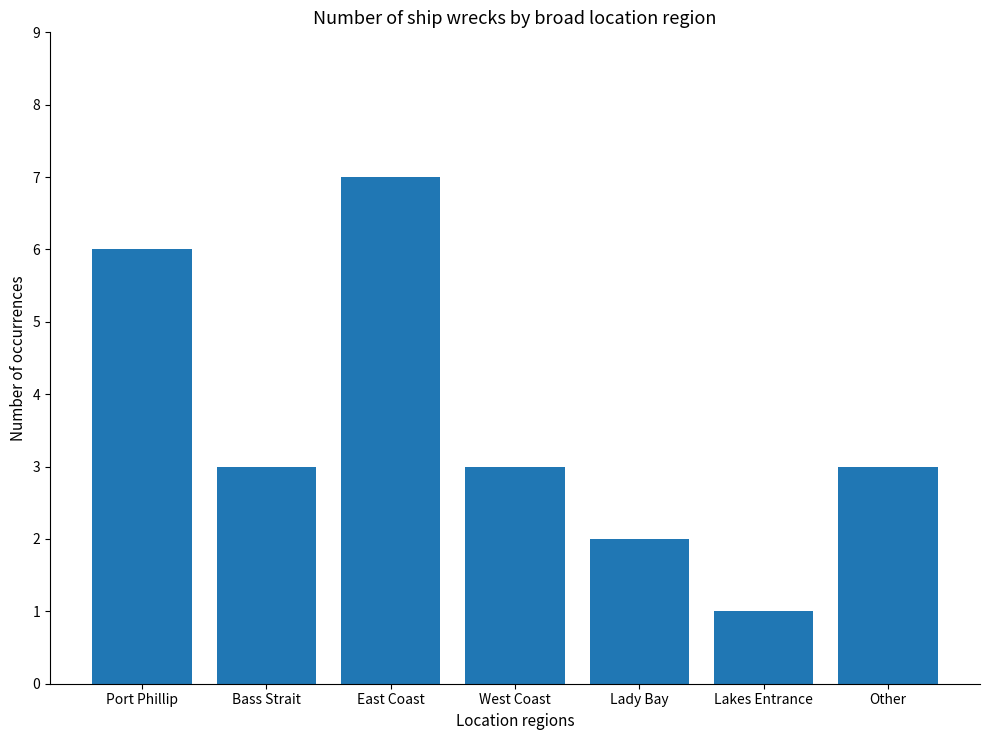

What is the approximate value at East Coast?

7